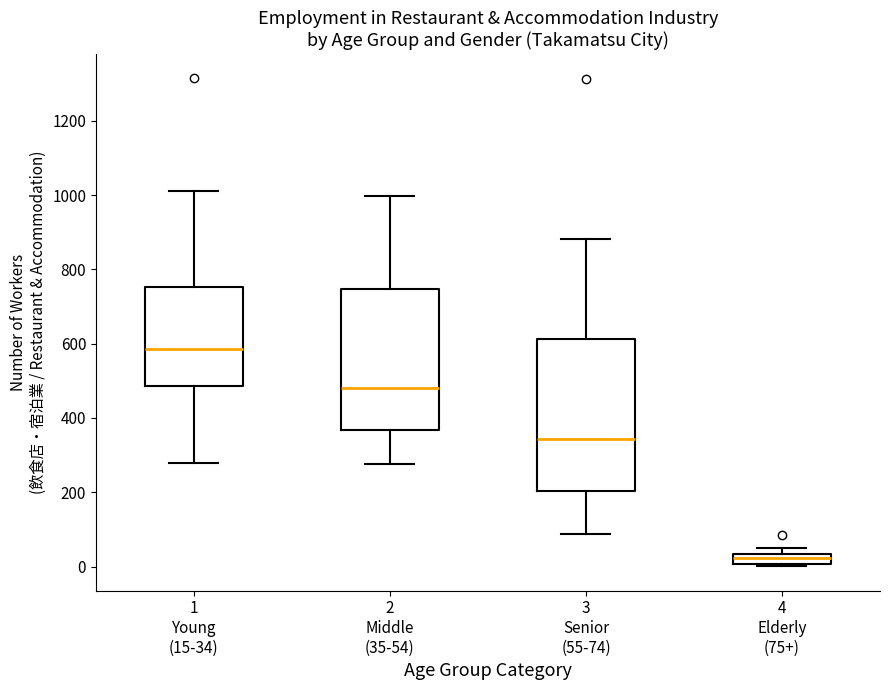

Which box is the tallest, from its lower edge to its upper edge?

3 Senior (55-74)